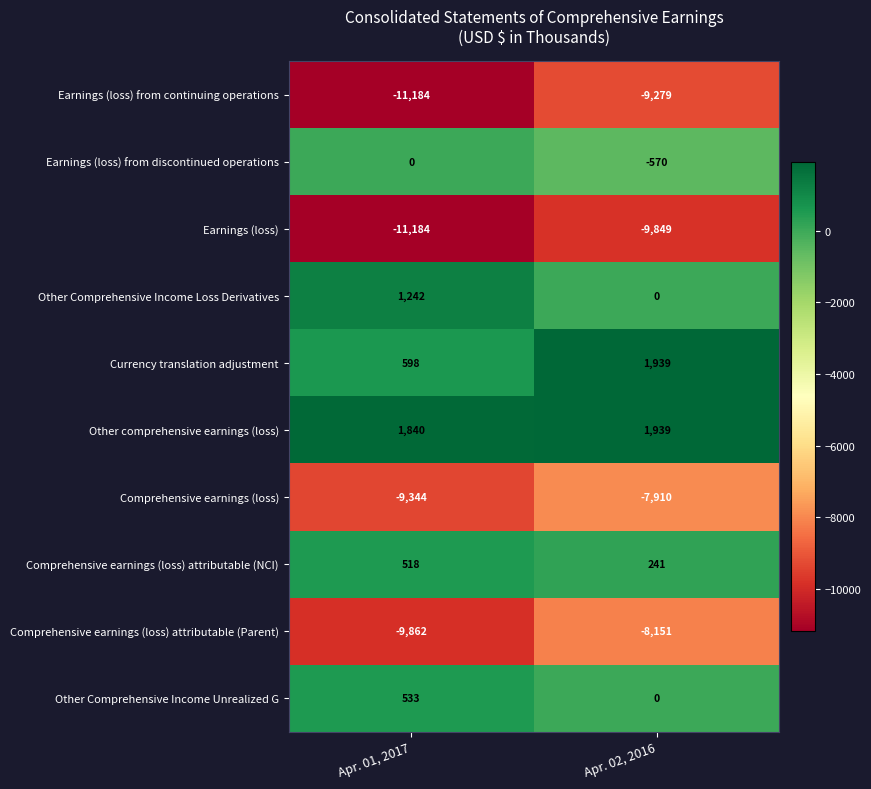

The value of Comprehensive earnings (loss) attributable (NCI) at Apr. 02, 2016 is 241. True or false?

True